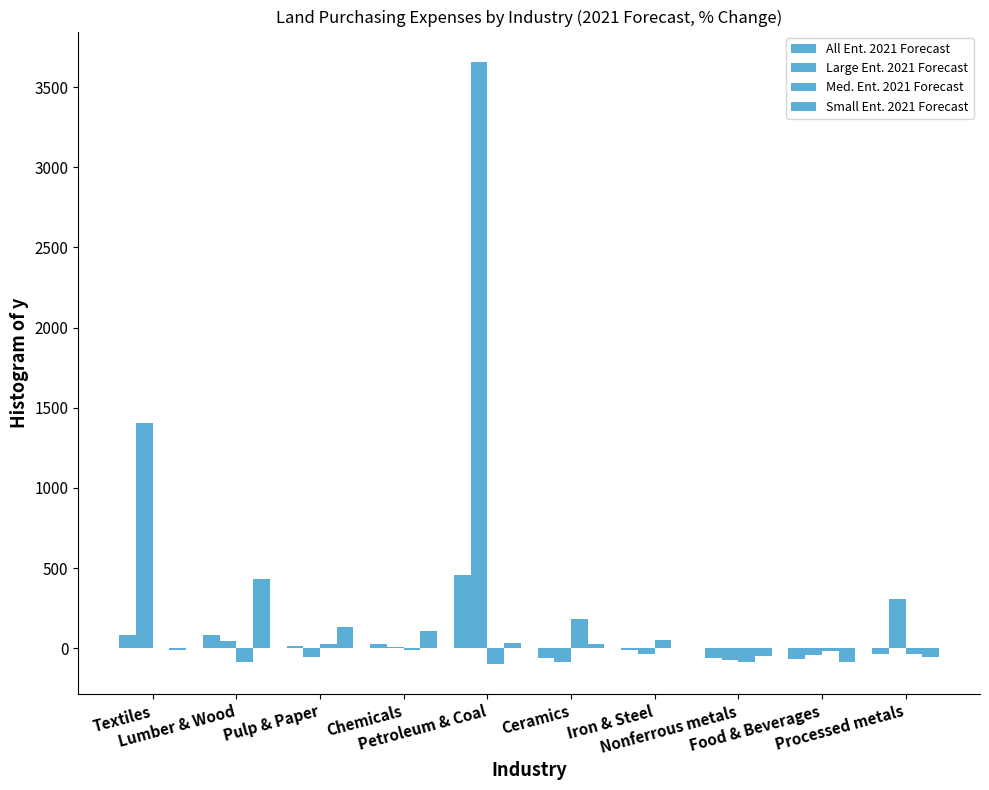

At Nonferrous metals, list the series in order from largest to smallest.

Small Ent. 2021 Forecast, All Ent. 2021 Forecast, Large Ent. 2021 Forecast, Med. Ent. 2021 Forecast